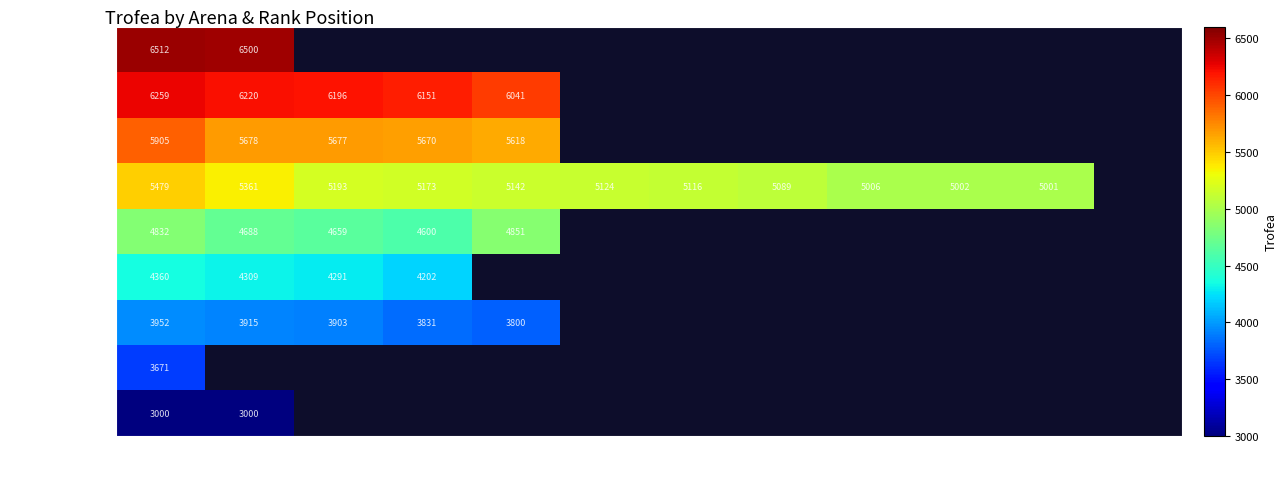

The Challenger II series shows 3344 at P1. True or false?

False